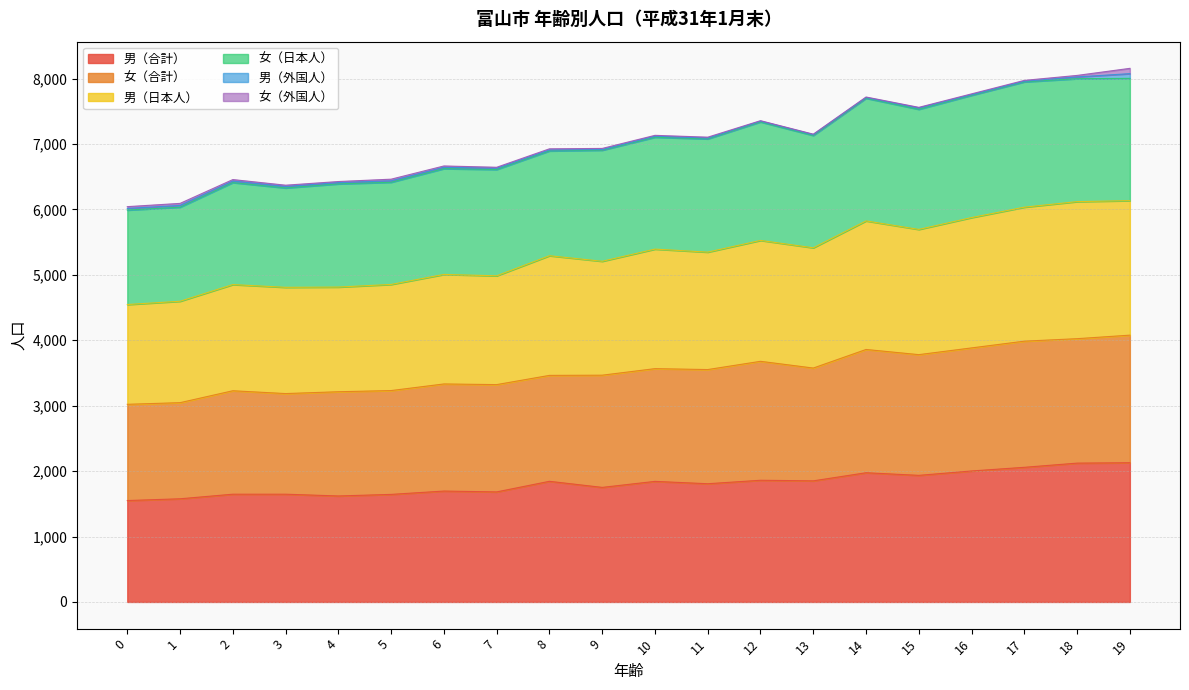

What is the highest value of the 男（合計） series?

2128